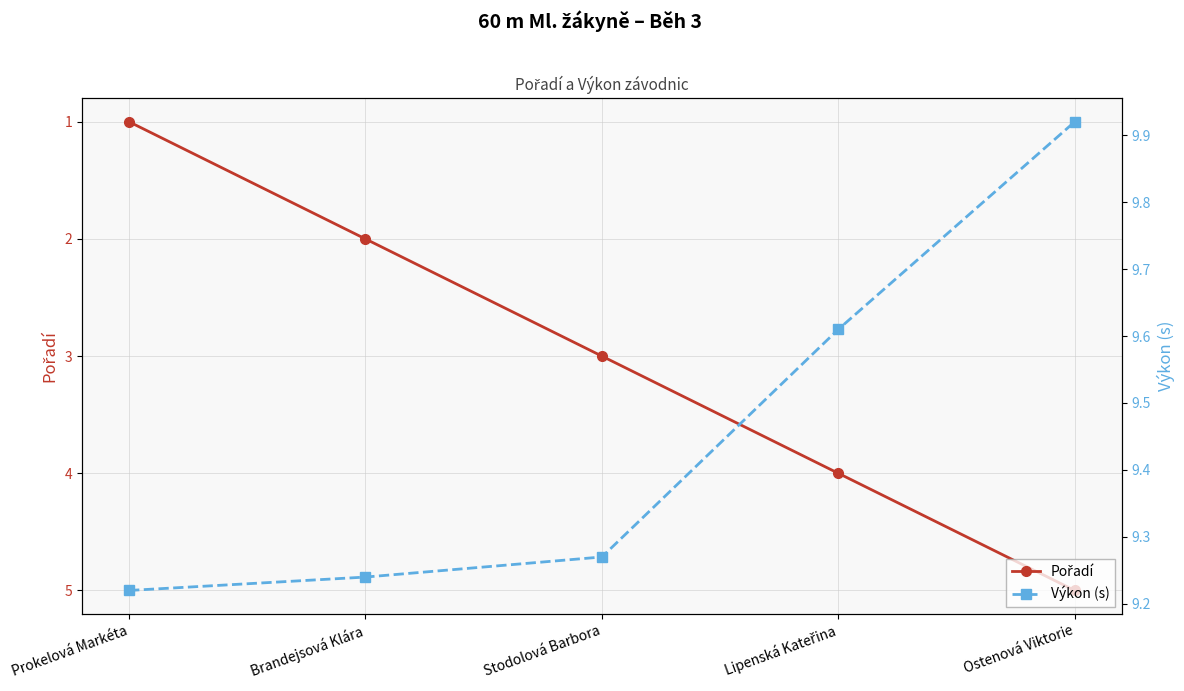

True or false: Výkon (s) and Pořadí cross at least once.

False